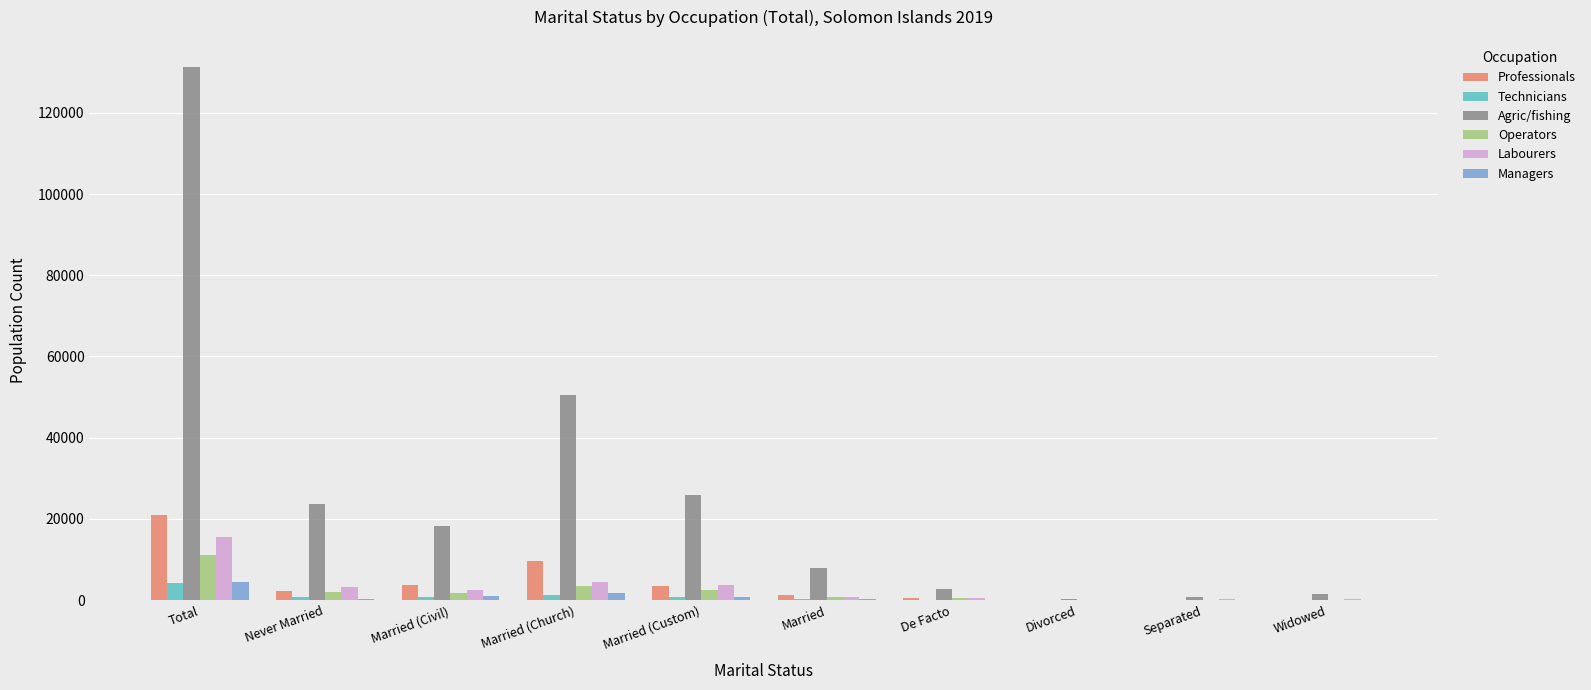

Which category has the highest value in the Technicians series?

Total